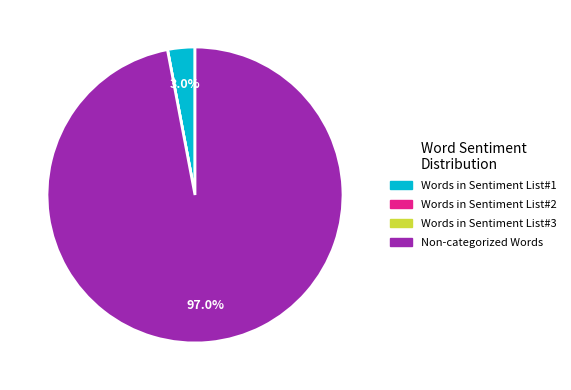

Which category has the biggest portion of the pie?

Non-categorized Words